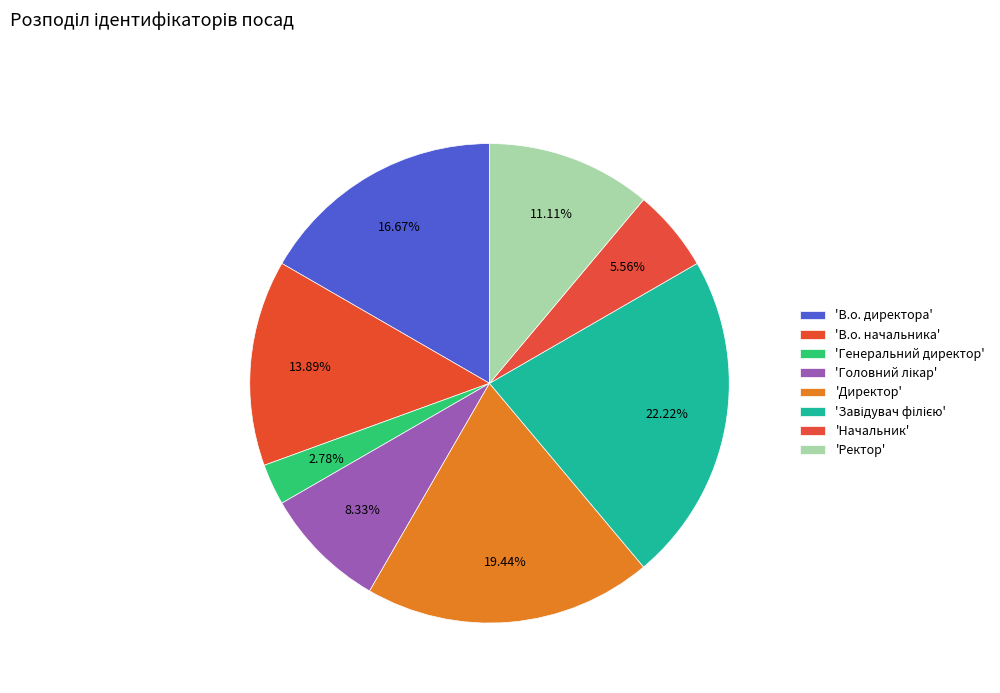

Count the number of slices in the pie.

8